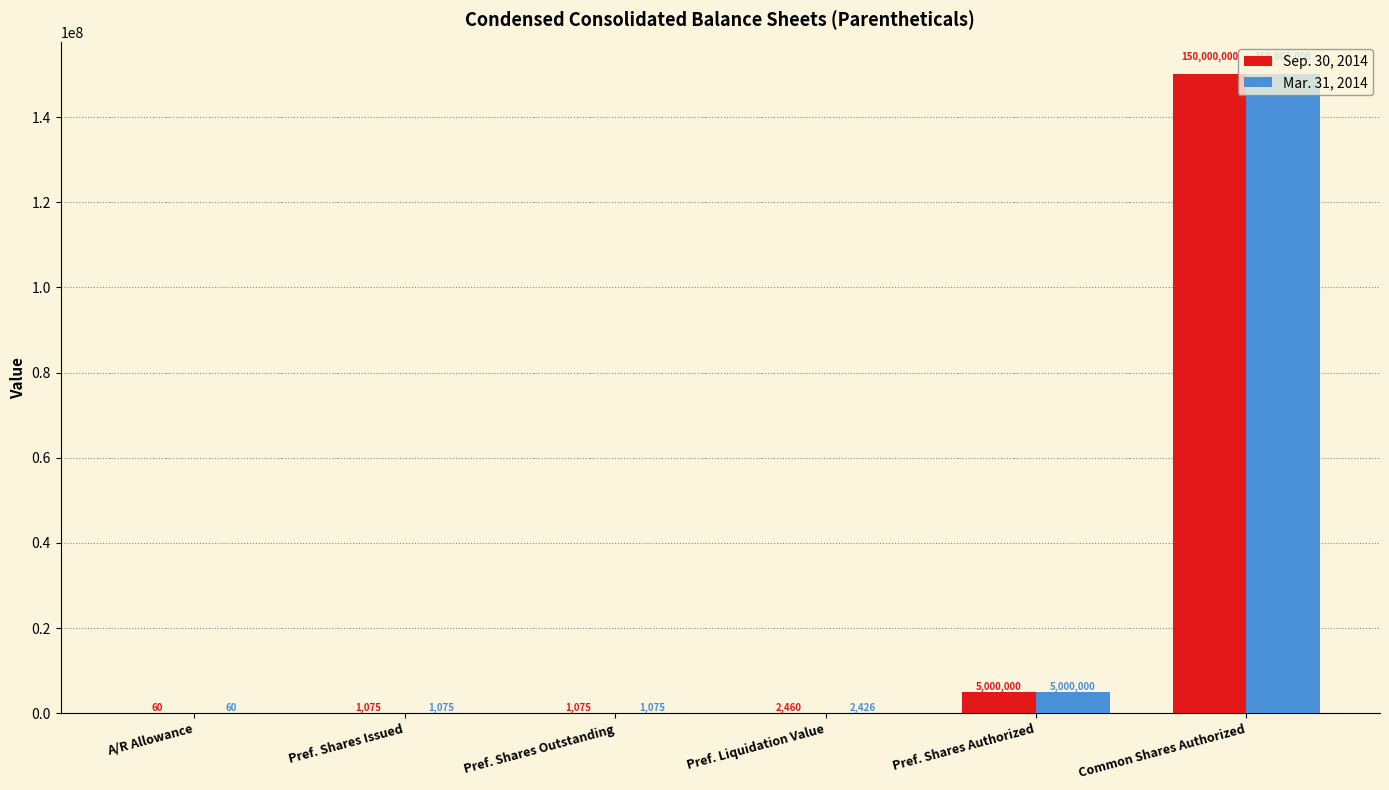

True or false: Sep. 30, 2014 has a value of 5000000 at Pref. Shares Authorized.

True